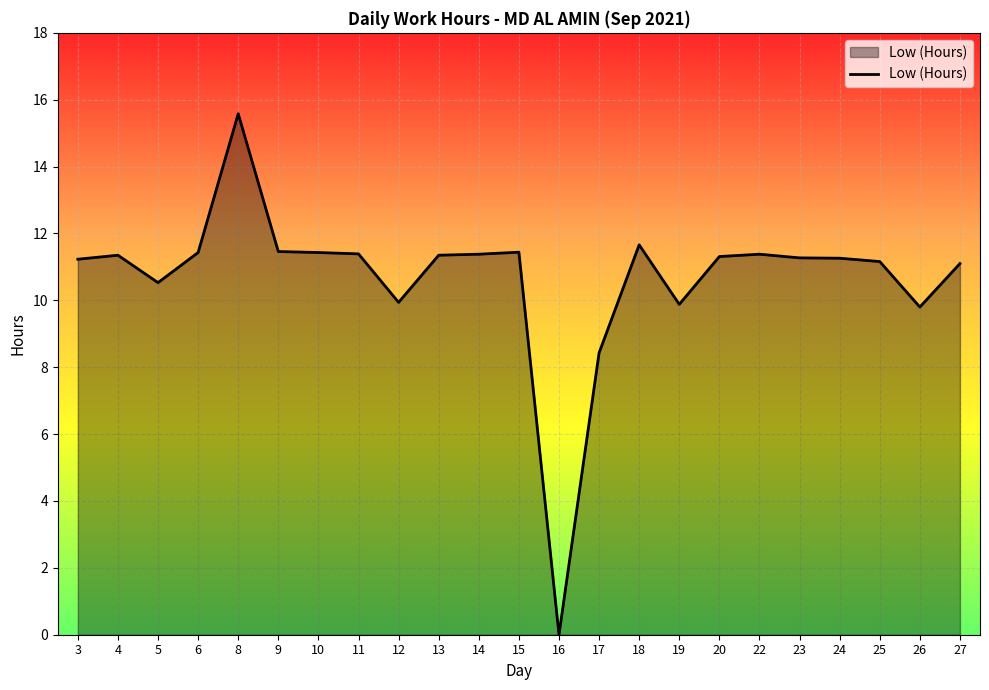

Which has a higher value, 24 or 27?

24